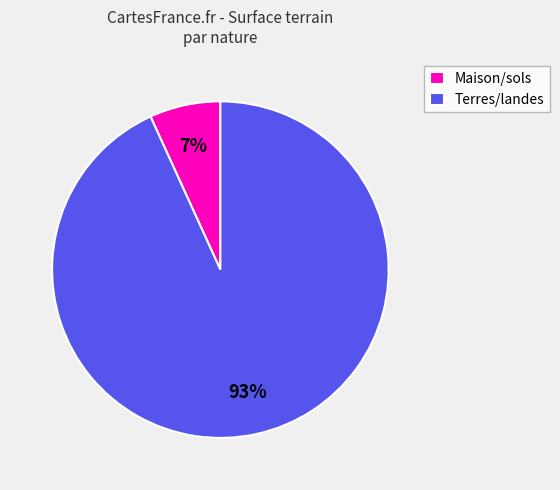

Is it true that Terres/landes is 85% of the pie?

False